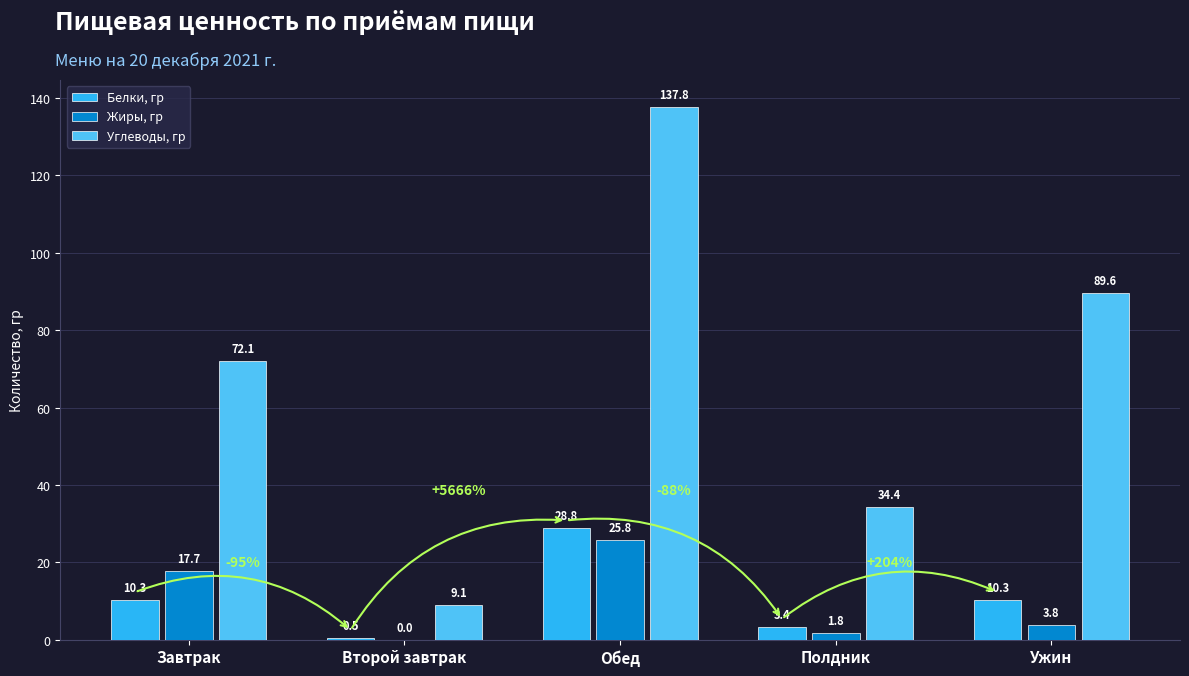

What is the maximum value shown in the chart?

137.8